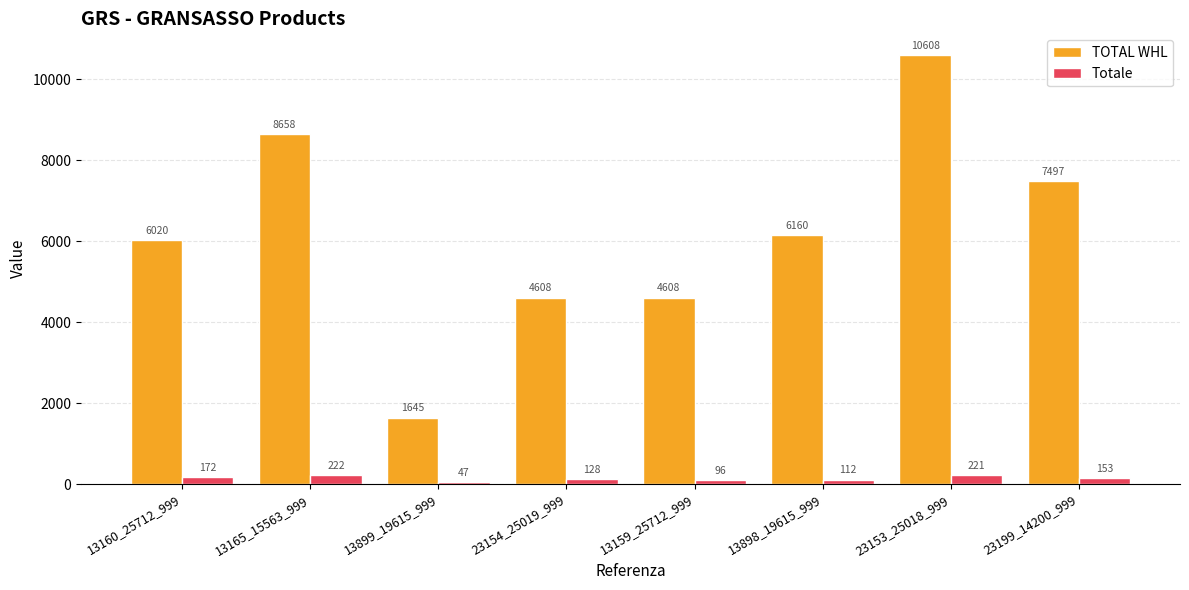

List the series in order of their peak value, lowest first.

Totale, TOTAL WHL